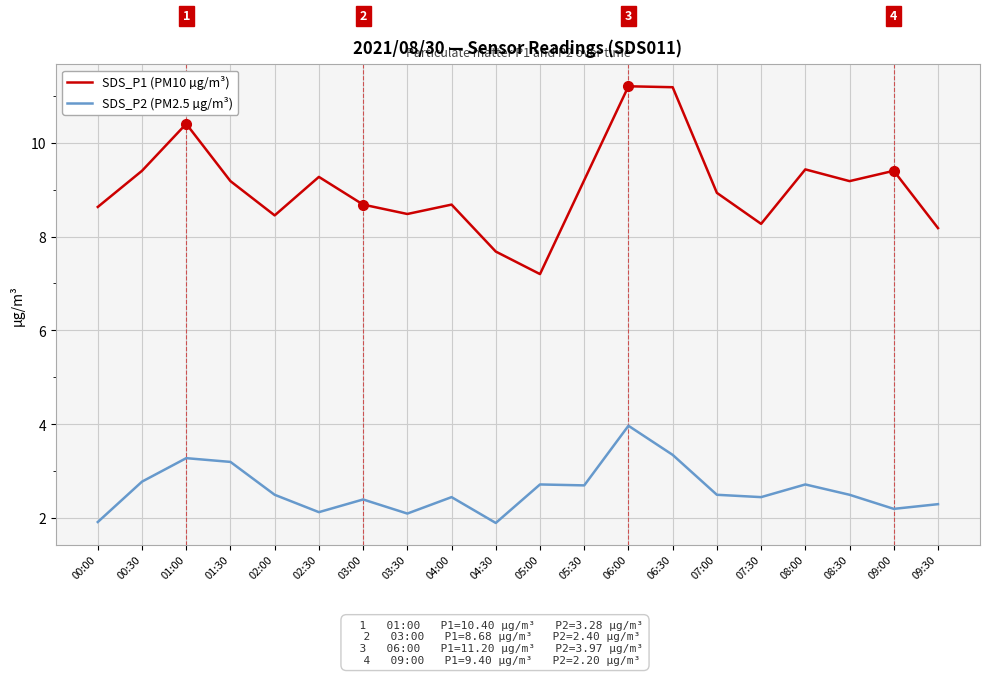

Rank the series by their maximum value, from highest to lowest.

SDS_P1 (PM10 µg/m³), SDS_P2 (PM2.5 µg/m³)